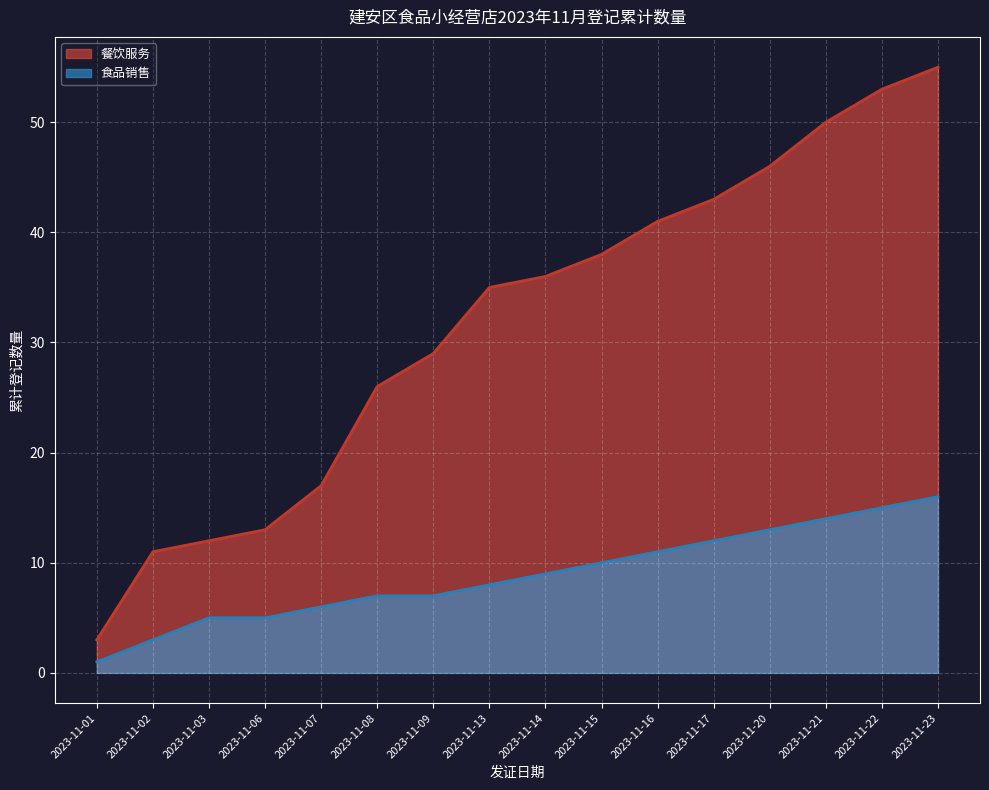

The value at 2023-11-13 is 8. True or false?

True